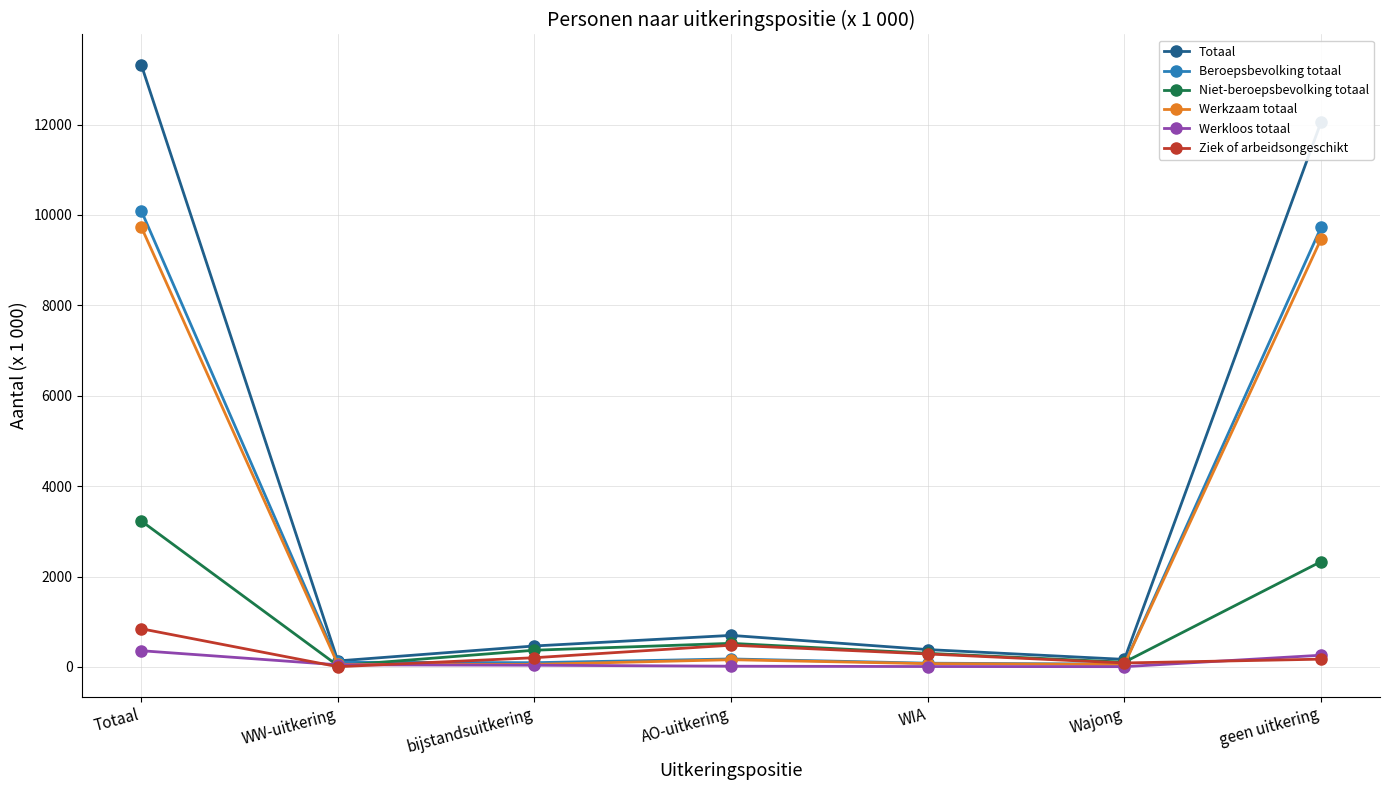

What are all the series names shown in the legend?

Totaal, Beroepsbevolking totaal, Niet-beroepsbevolking totaal, Werkzaam totaal, Werkloos totaal, Ziek of arbeidsongeschikt